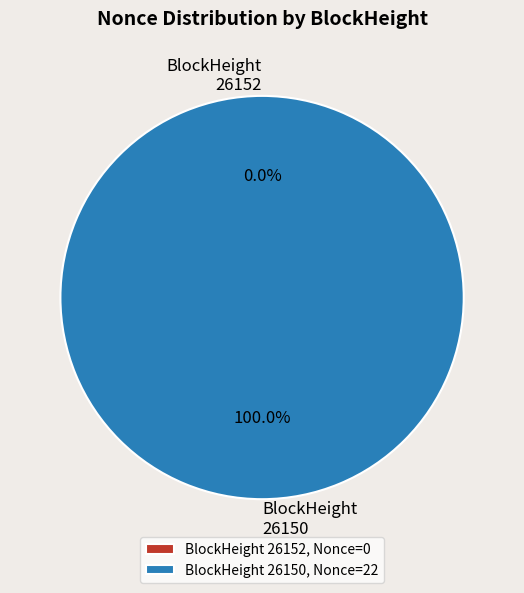

The 26150 slice represents 100% of the pie. True or false?

True